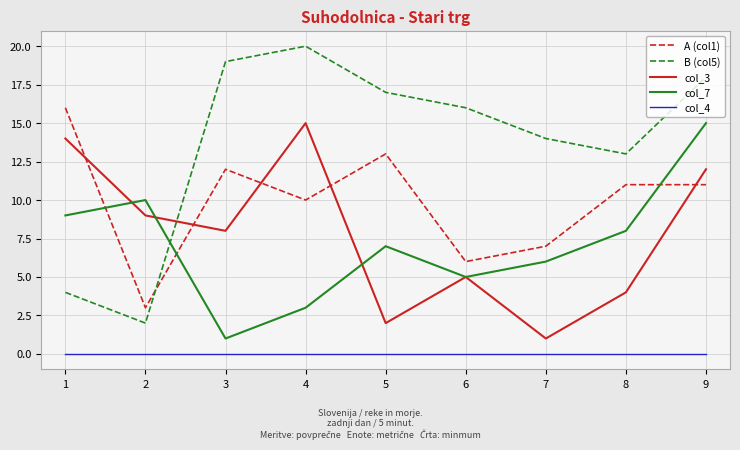

How many lines are shown in the chart?

5